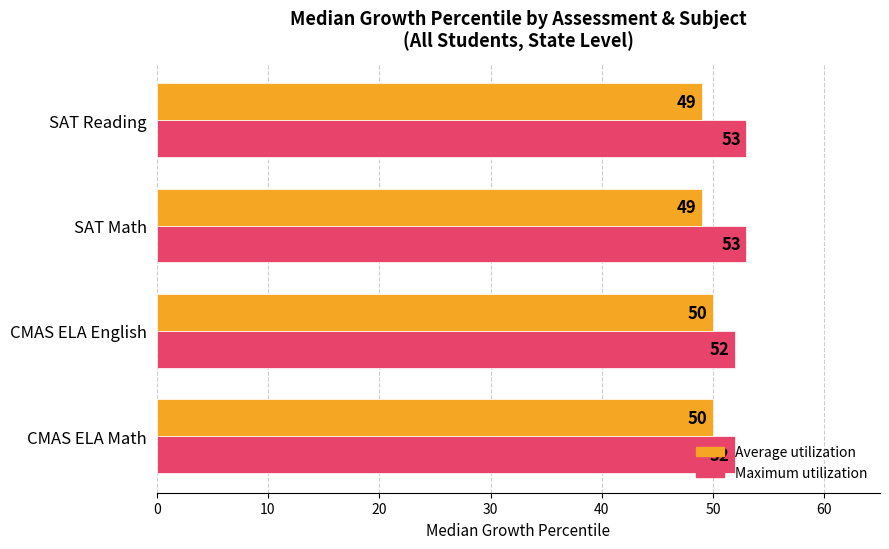

At how many categories does at least one series exceed 49?

4